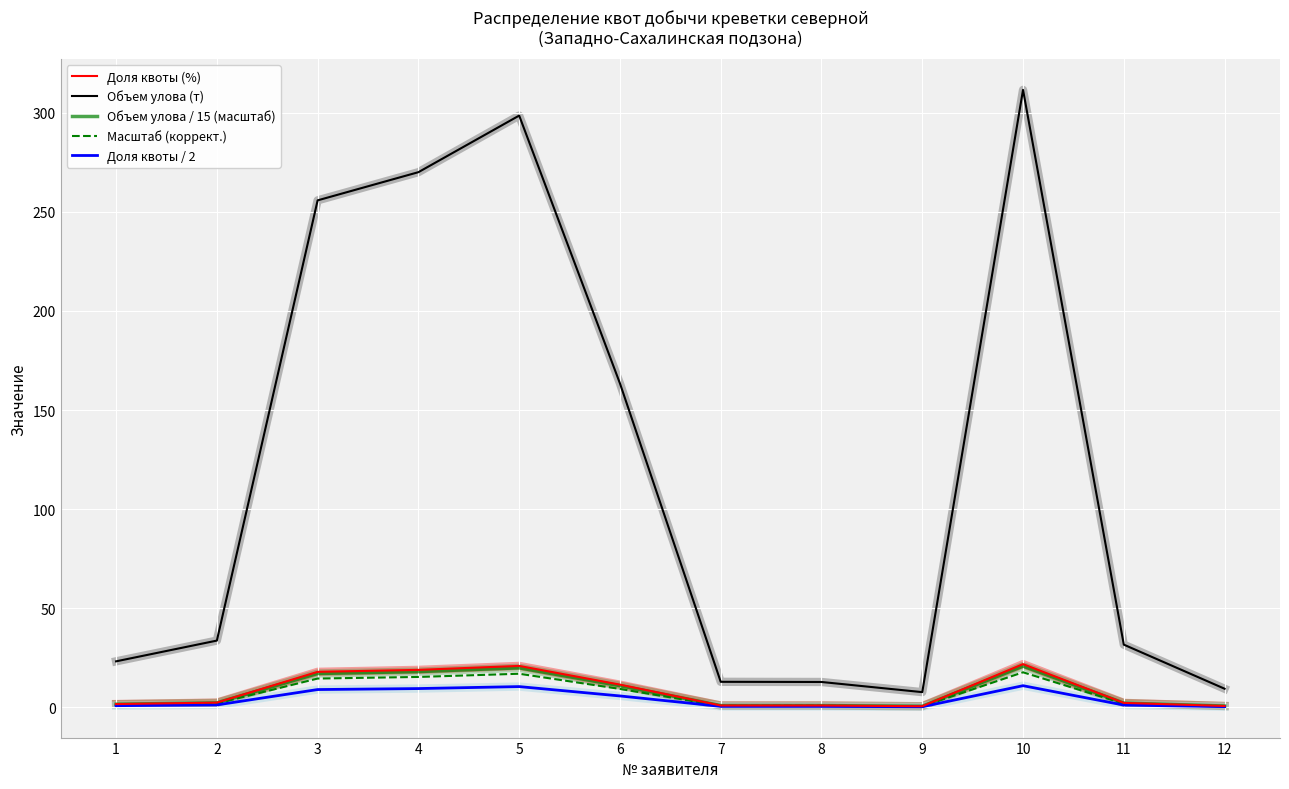

Which series has the largest total across all categories?

Объем улова (т)